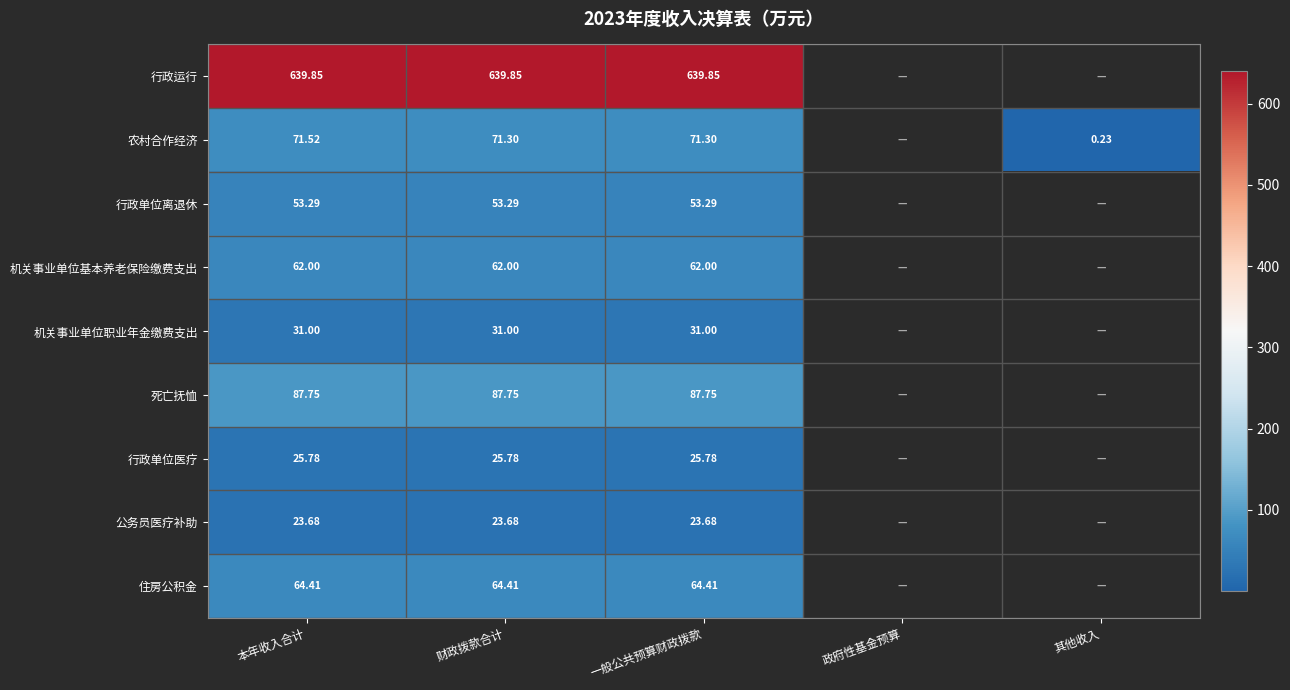

Between 本年收入合计 and 财政拨款合计, which series saw the biggest shift?

农村合作经济